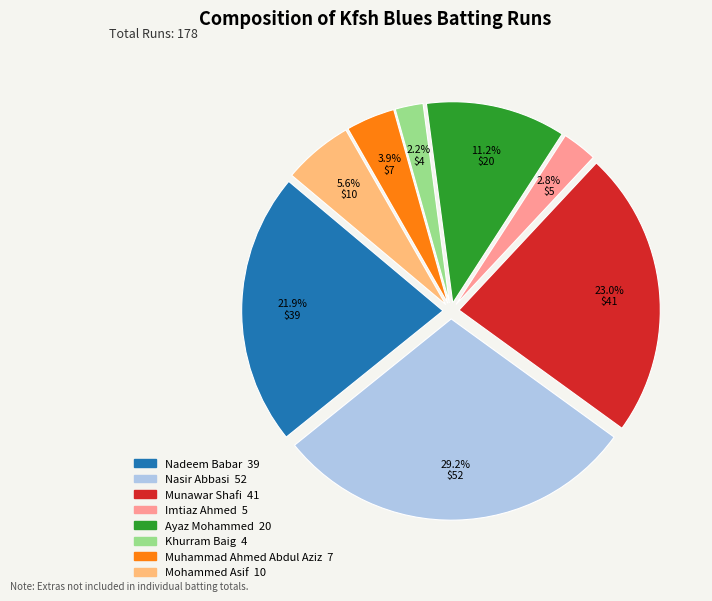

Does Nadeem Babar represent more than half of the total?

No